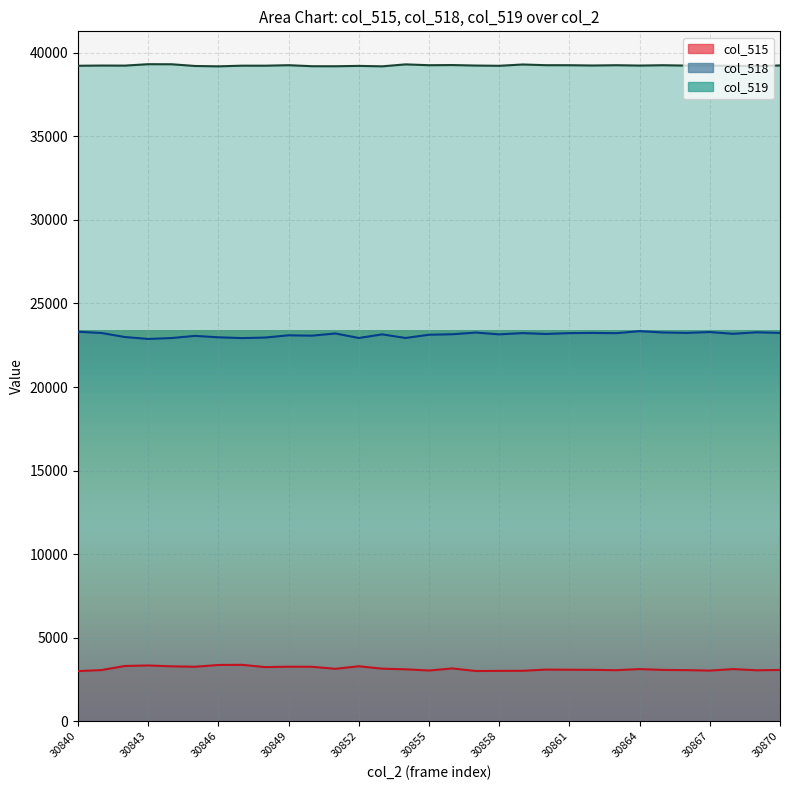

What is the value of the 14th point from the left?

3147